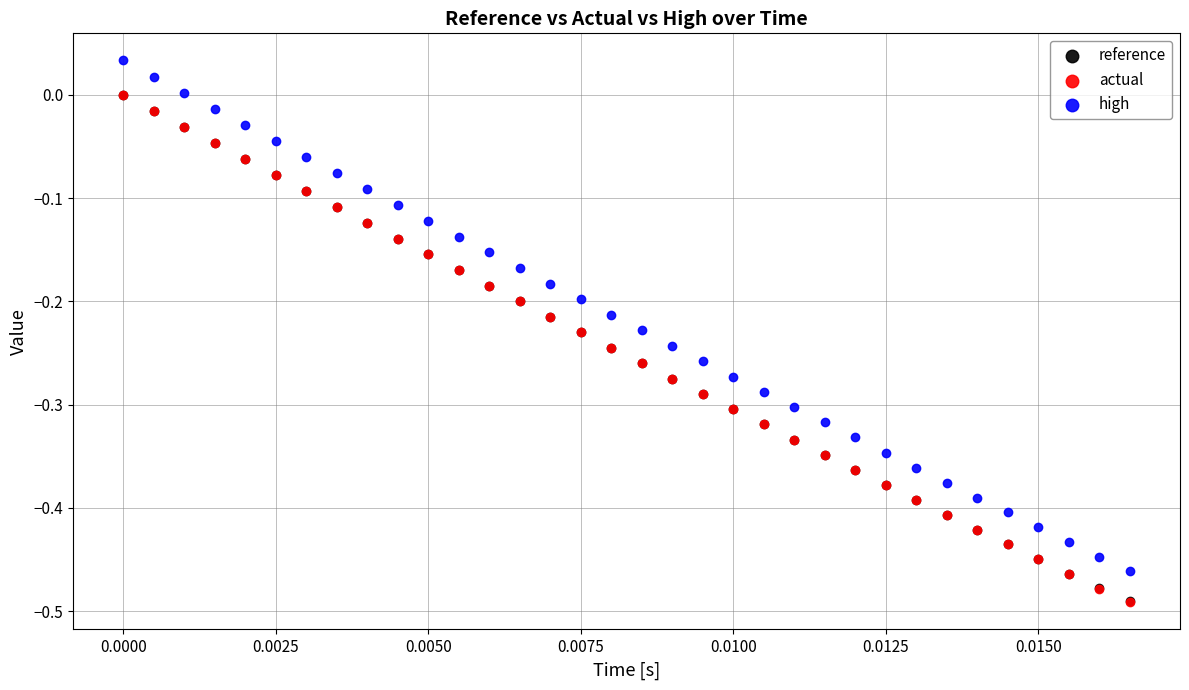

What are all the series names shown in the legend?

reference, actual, high